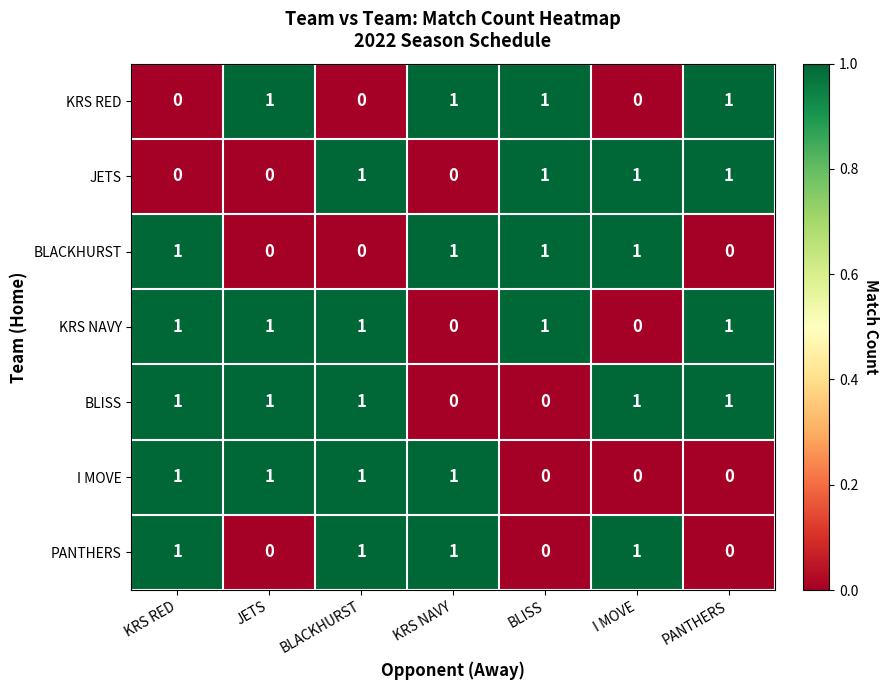

The JETS series shows 2 at BLACKHURST. True or false?

False